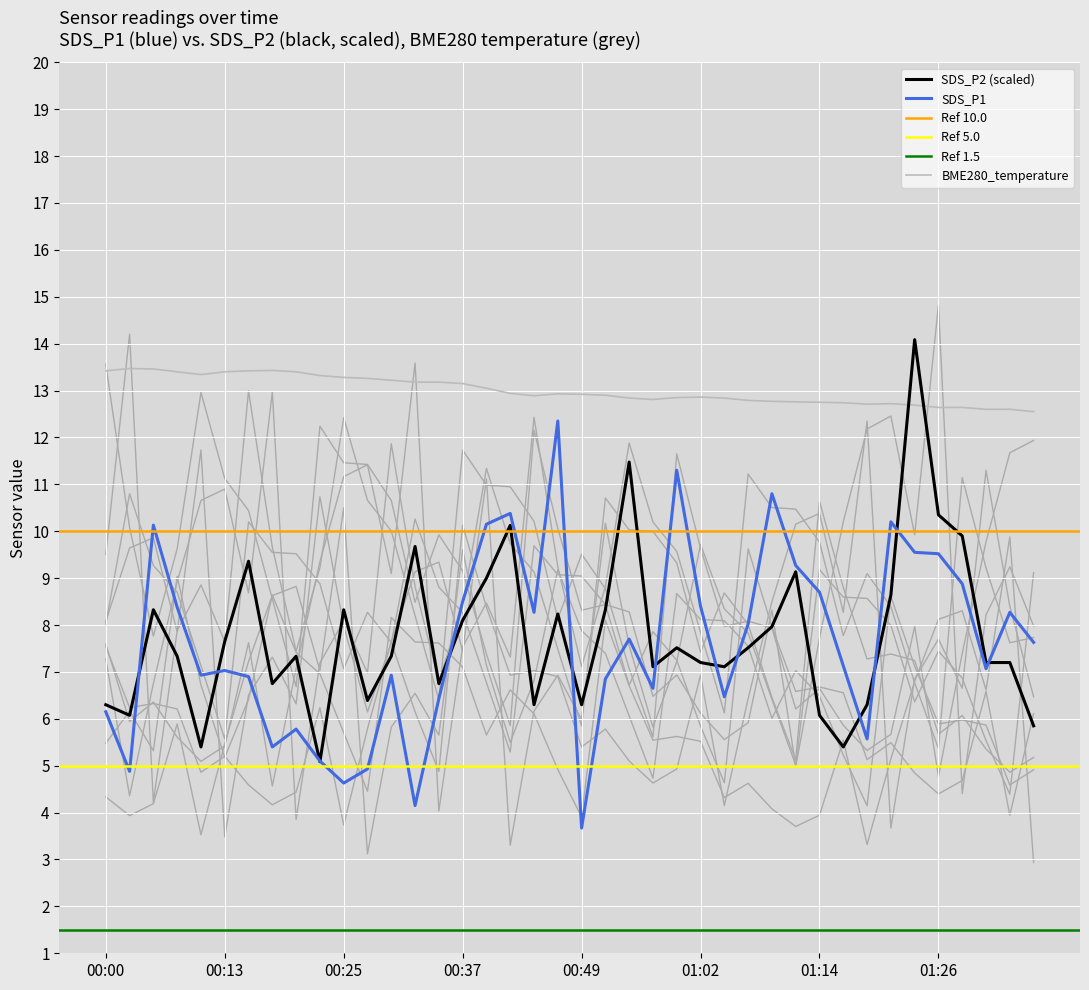

What position from the left is 16?

17